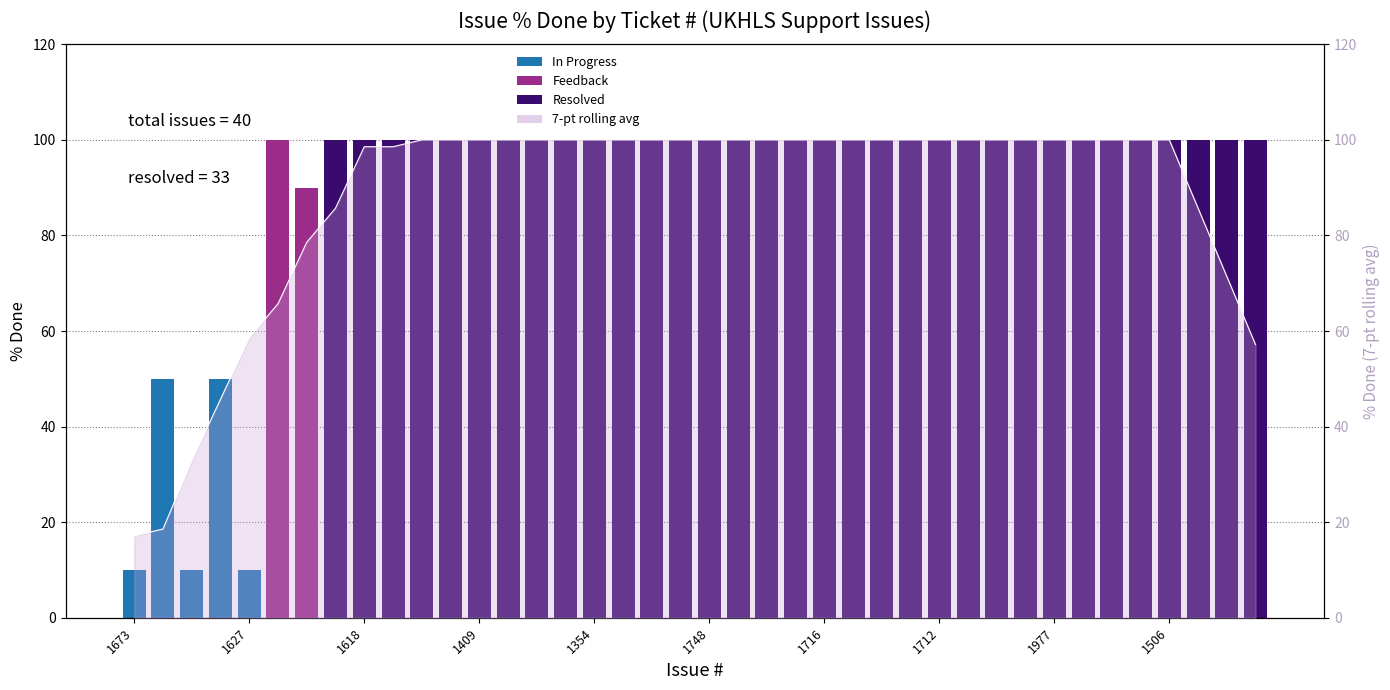

At which category does the chart reach its peak across all series?

1748